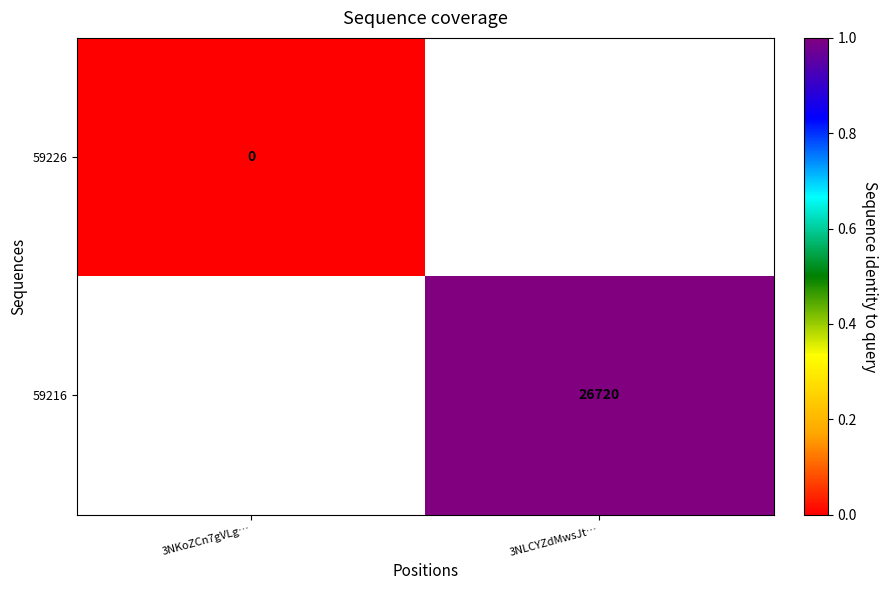

Which has a higher value, 3NKoZCn7gVLg… or 3NLCYZdMwsJt…?

3NLCYZdMwsJt…